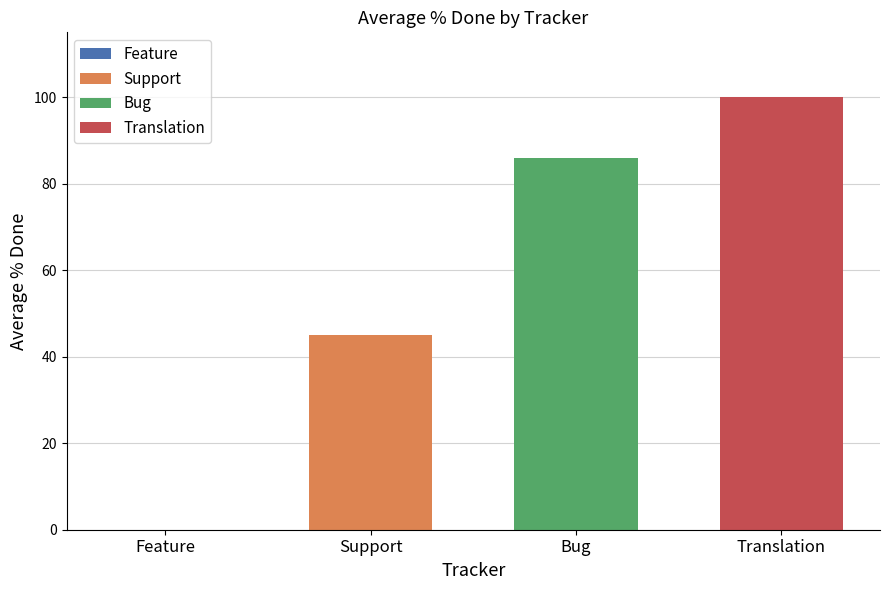

How many bars are there in total?

3